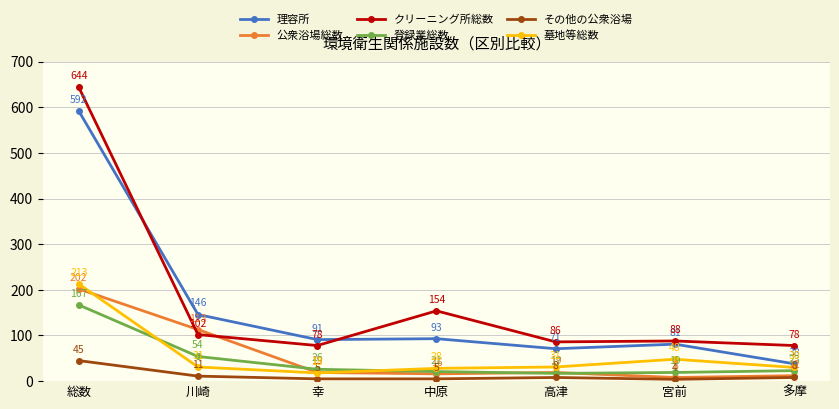

How many lines are shown in the chart?

6